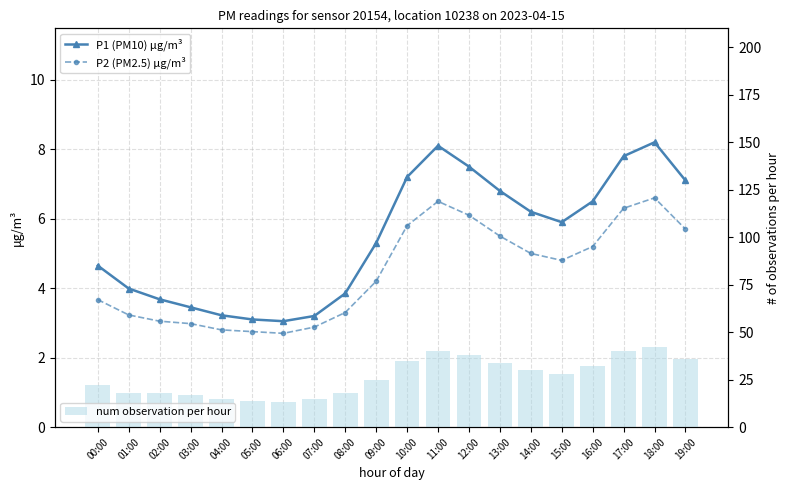

How many data points in P1 (PM10) μg/m³ are above 5?

11